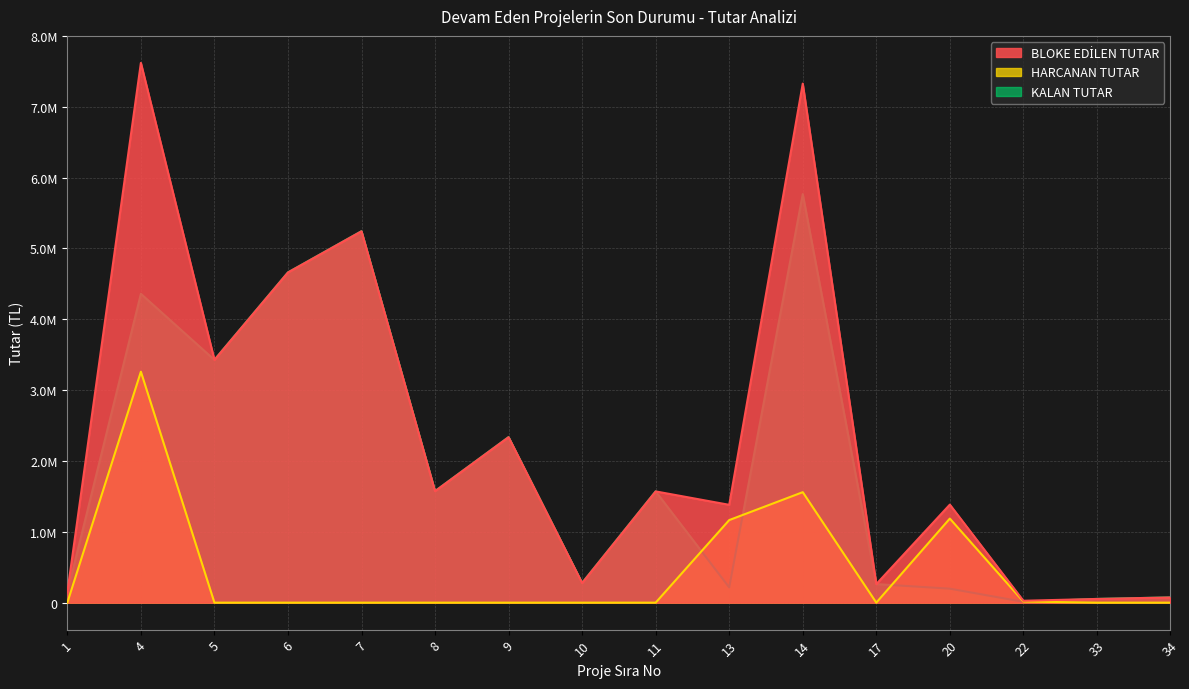

What is the minimum value for KALAN TUTAR?

11242.5